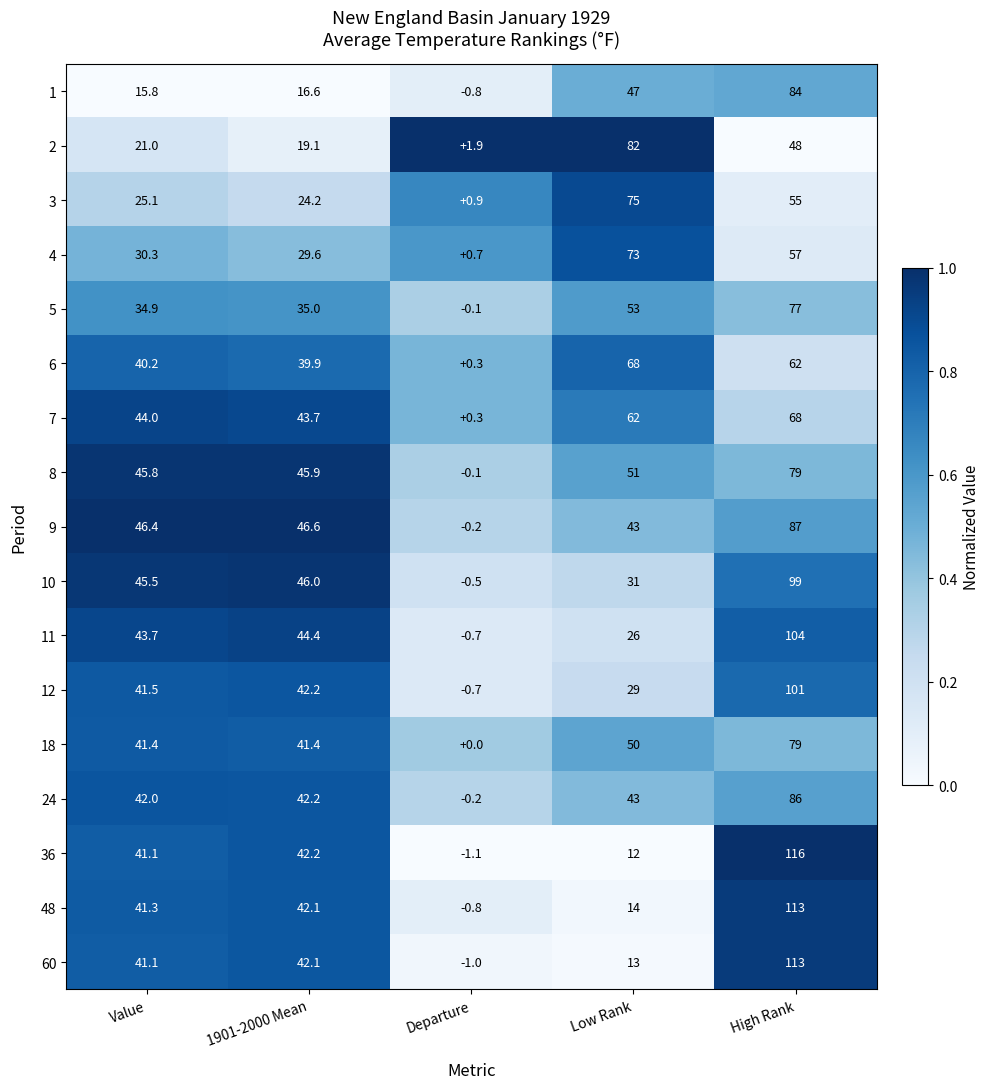

The value of 48 at Low Rank is 14.0. True or false?

True